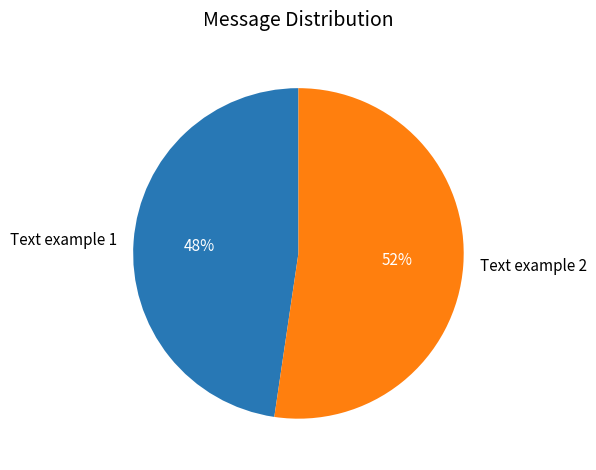

To the nearest percent, what percentage of the pie is Text example 1?

48%